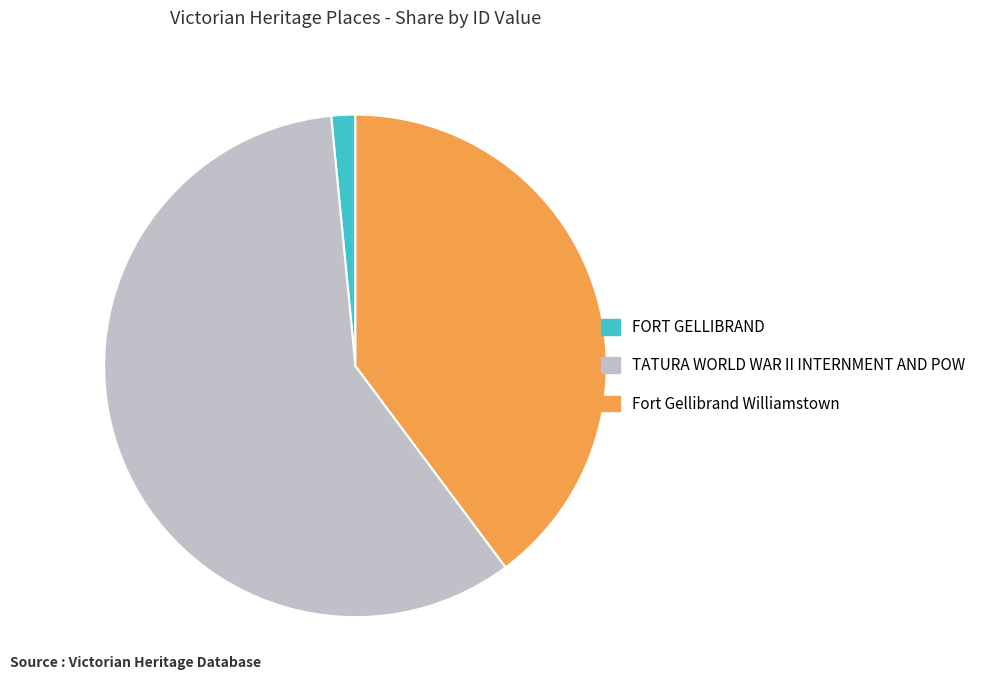

Is Fort Gellibrand Williamstown the majority of the pie?

No